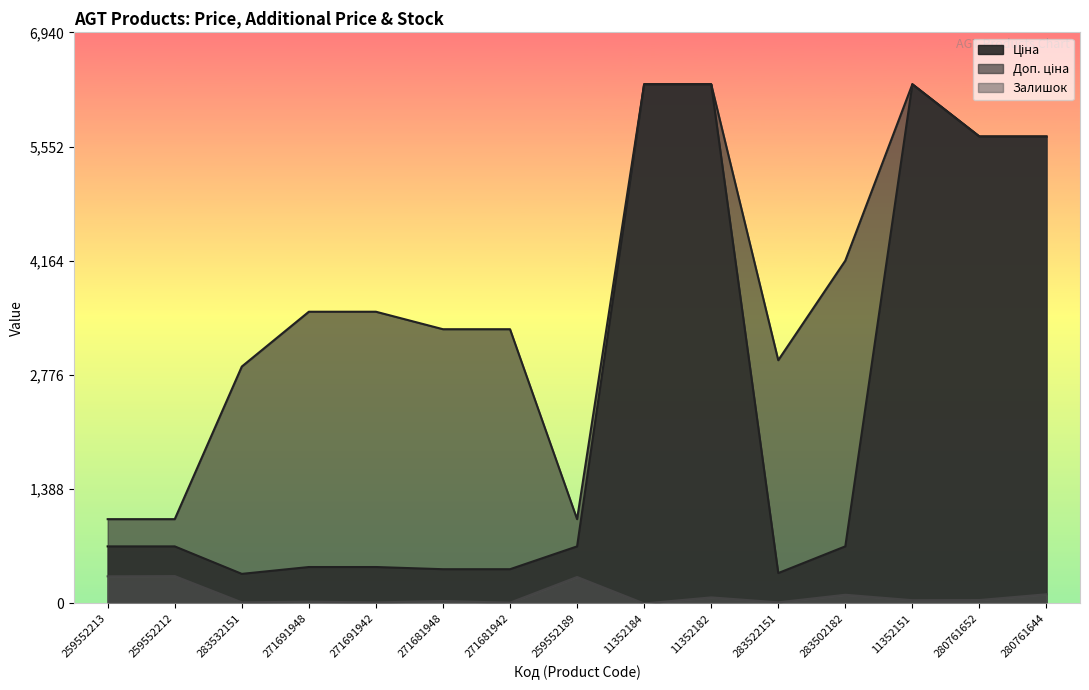

Reading left to right, extract all data points from this chart.

Ціна: 259552213=693.7	259552212=693.7	283532151=359.9	271691948=443.1	271691942=443.1	271681948=416.6	271681942=416.6	259552189=693.7	11352184=6308.8	11352182=6308.8	283522151=369.5	283502182=694.3	11352151=6308.8	280761652=5673.8	280761644=5673.8
Доп. ціна: 259552213=1024.6	259552212=1024.6	283532151=2878.8	271691948=3545.0	271691942=3545.0	271681948=3332.5	271681942=3332.5	259552189=1024.6	11352184=6308.8	11352182=6308.8	283522151=2955.8	283502182=4165.6	11352151=6308.8	280761652=5673.8	280761644=5673.8
Залишок: 259552213=330.0	259552212=333.0	283532151=14.0	271691948=22.0	271691942=13.0	271681948=30.0	271681942=10.0	259552189=322.0	11352184=0.0	11352182=74.0	283522151=14.0	283502182=106.0	11352151=40.0	280761652=42.0	280761644=112.0